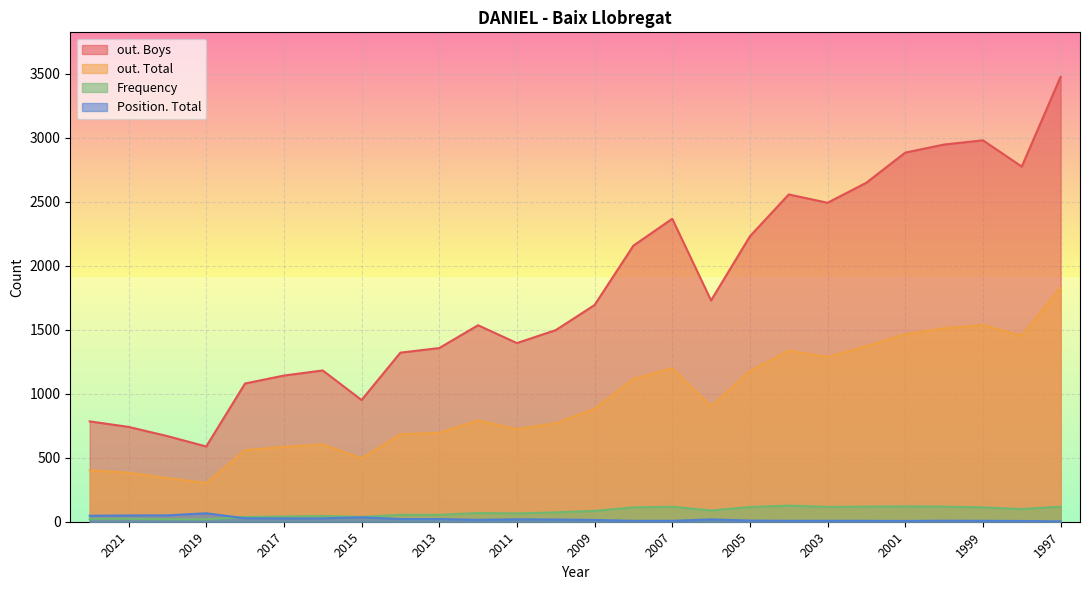

At how many categories does at least one series exceed 2426?

8